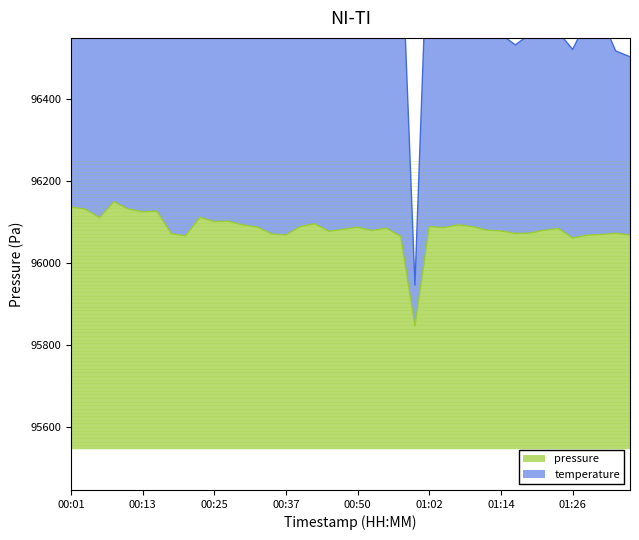

What is the sum of the temperature values at 00:59 and 00:15?

193061.6